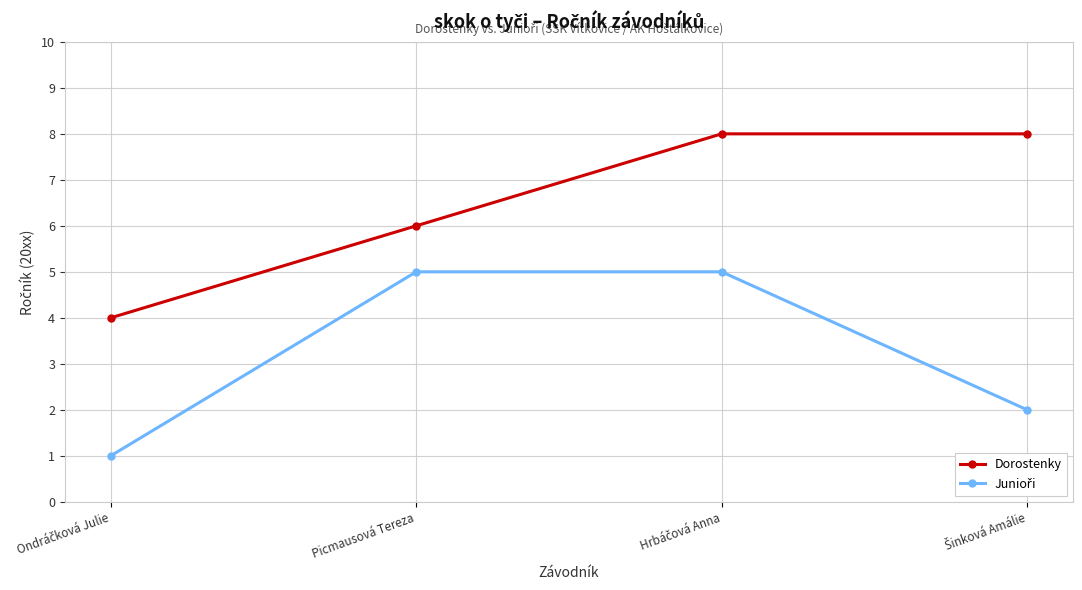

Which series has the largest total across all categories?

Dorostenky